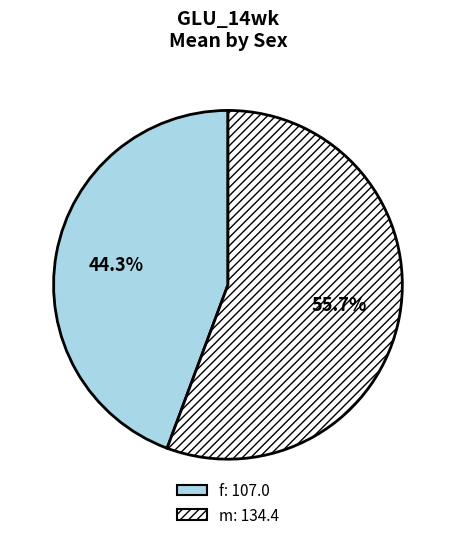

Between f and m, which is larger?

m